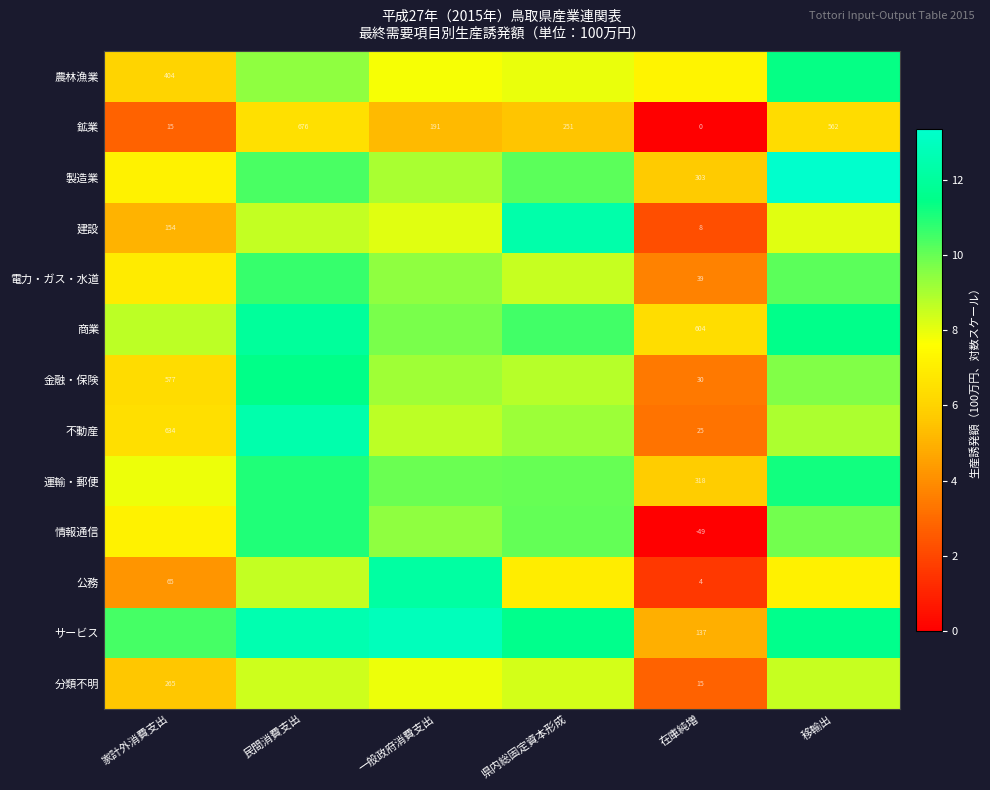

At which label does 鉱業 reach its peak?

民間消費支出